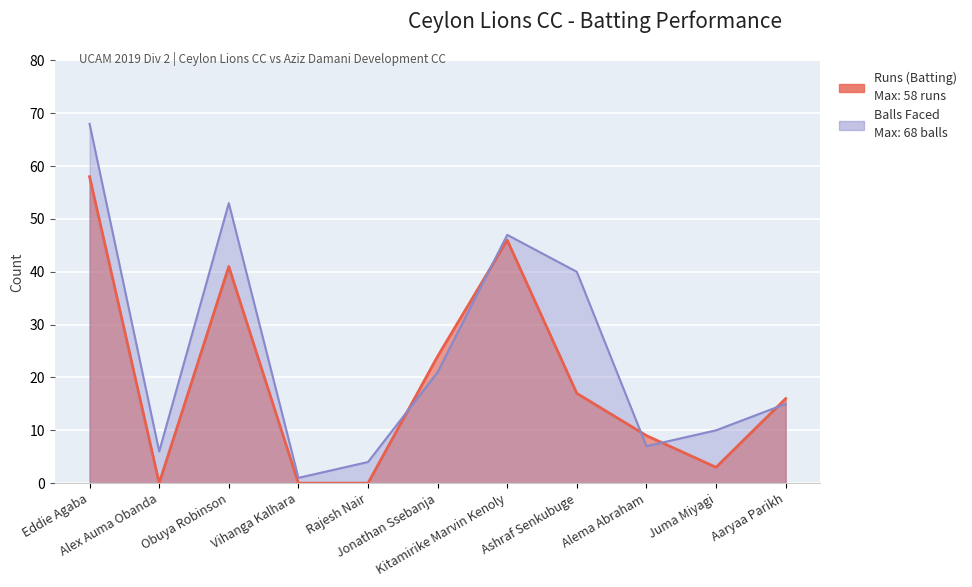

Which category has the lowest value across all series?

Alex Auma Obanda